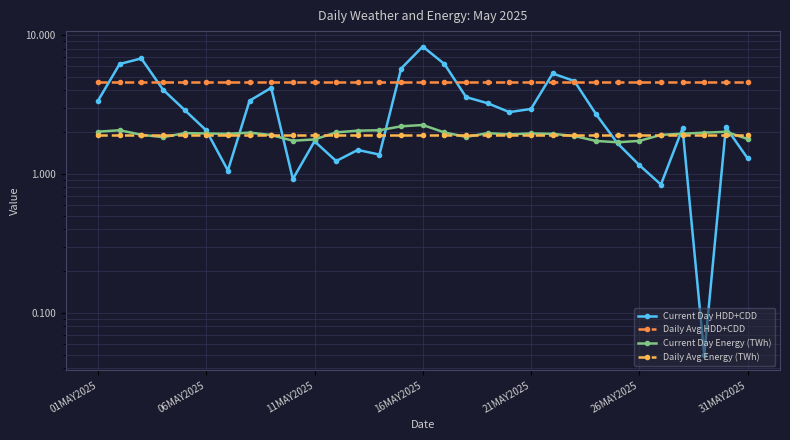

What are all the series names shown in the legend?

Current Day HDD+CDD, Daily Avg HDD+CDD, Current Day Energy (TWh), Daily Avg Energy (TWh)